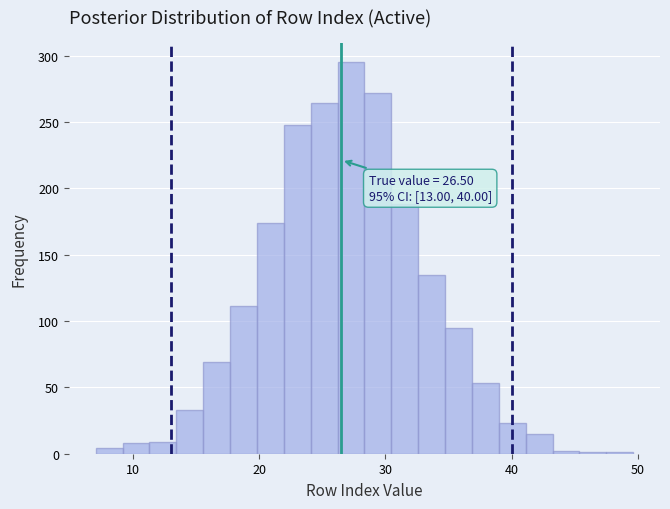

Around what value on the x-axis is the tallest bar? Give the approximate position of its centre, as read against the axis.

27